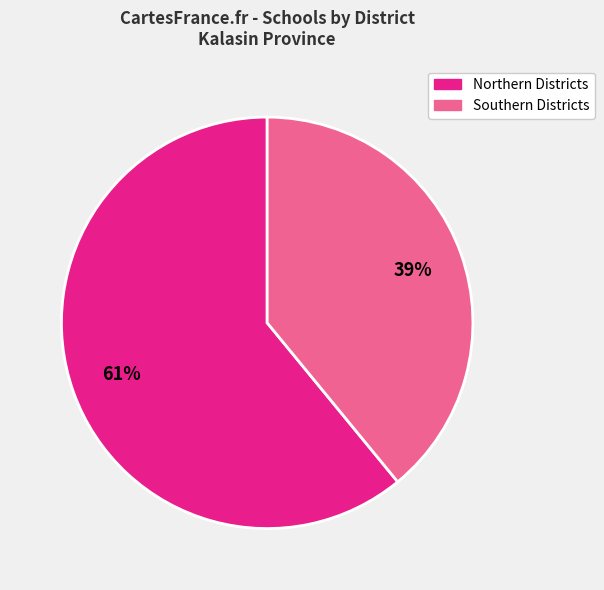

To the nearest percent, what is the average slice percentage?

50%